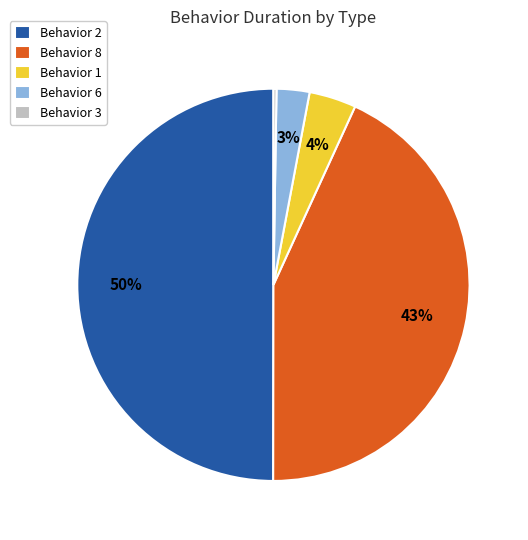

What is the largest slice in the pie chart?

Behavior 2